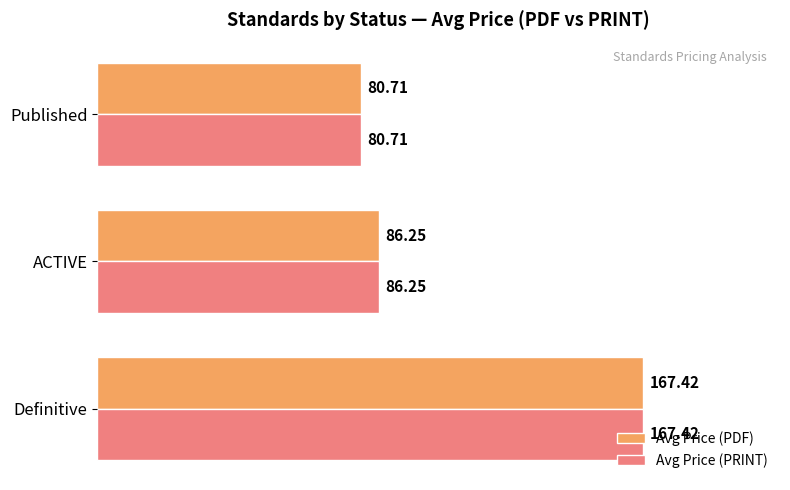

What is the difference between the second highest and minimum values in the Avg Price (PDF) series?

5.5